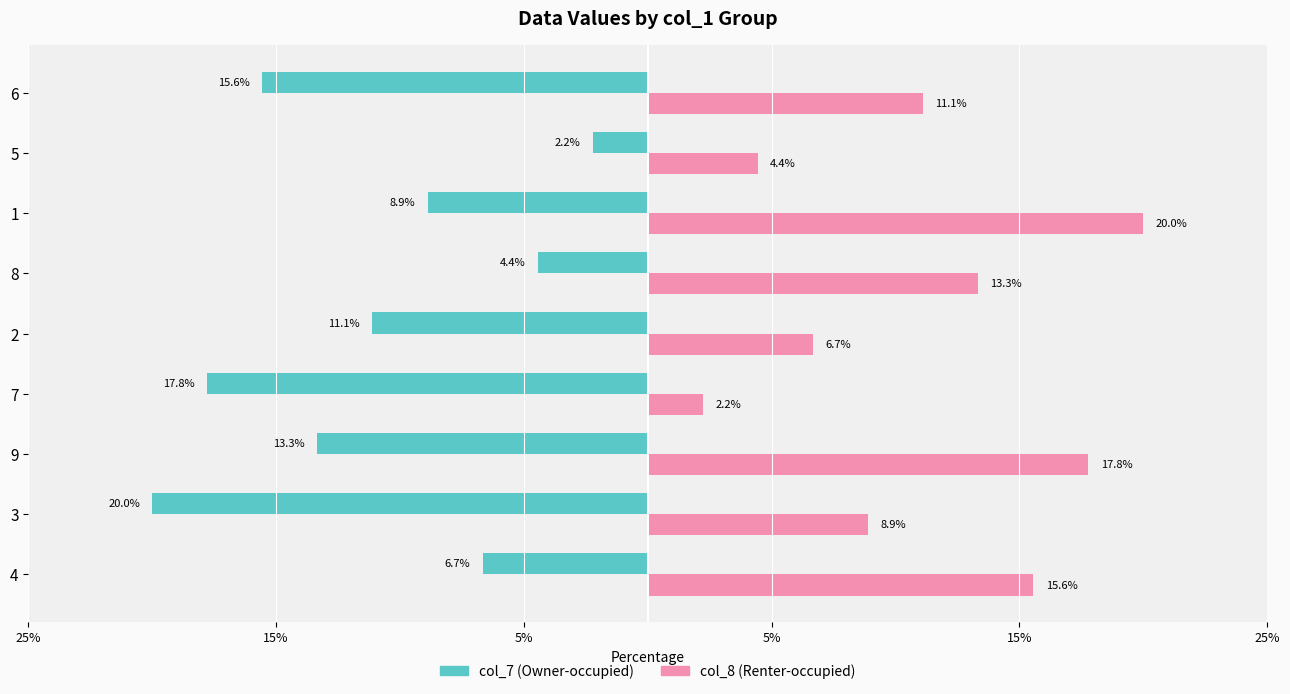

What are all the series names shown in the legend?

col_7 (Owner-occupied), col_8 (Renter-occupied)